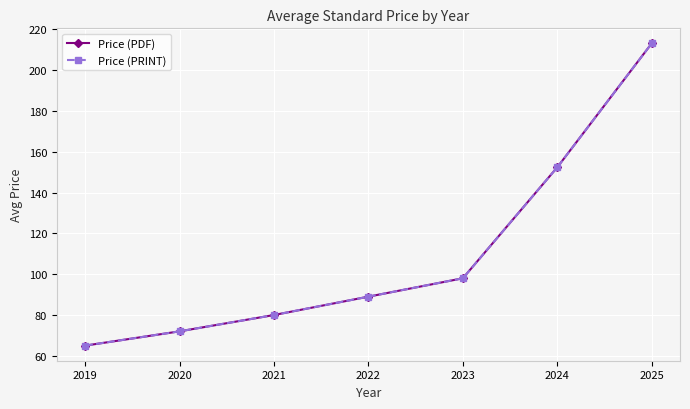

Reading left to right, what are all the values shown in this chart?

Price (PDF): 65.0	72.0	80.0	89.0	98.0	152.4	213.1
Price (PRINT): 65.0	72.0	80.0	89.0	98.0	152.4	213.1